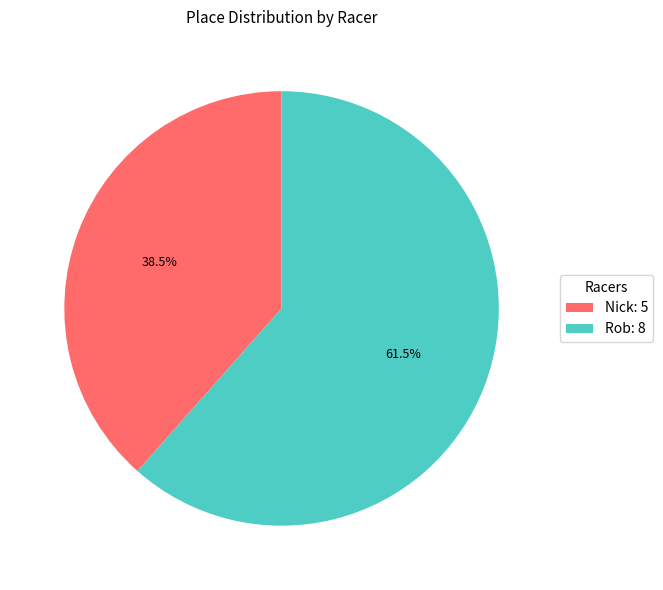

Count the number of slices in the pie.

2